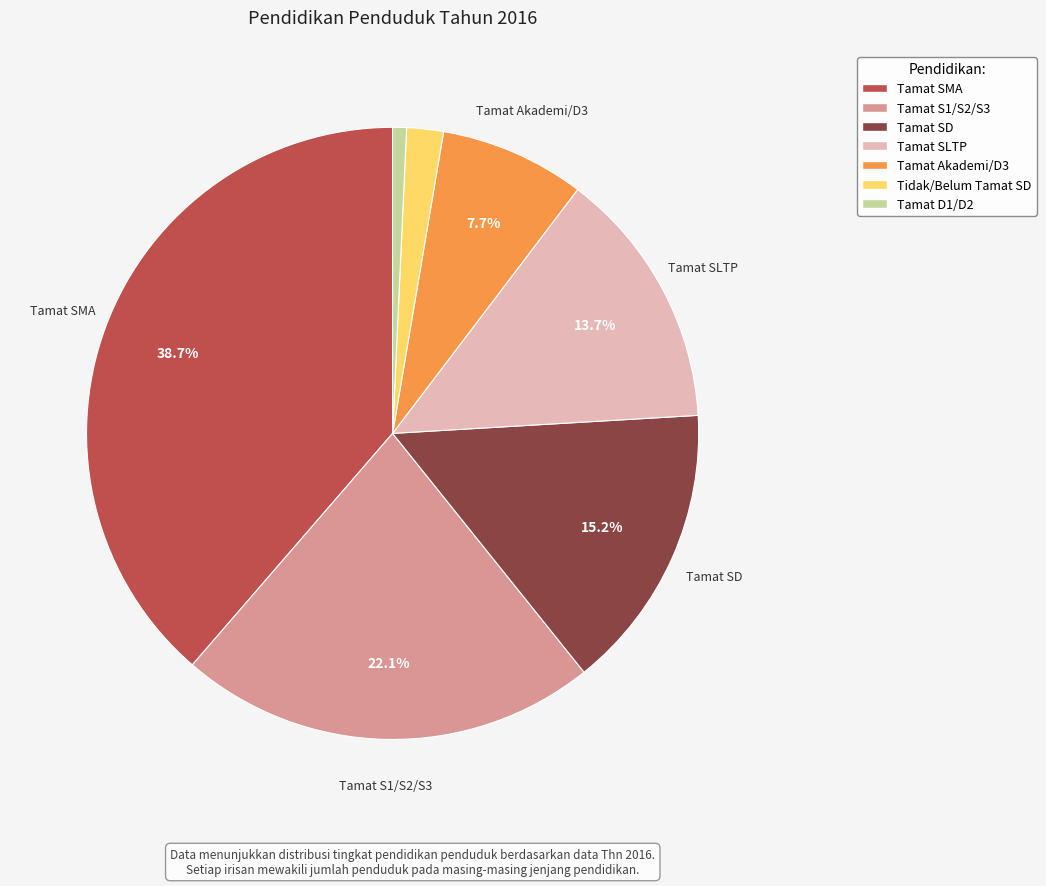

Is the sum of Tamat D1/D2 and Tamat SMA greater than half?

No